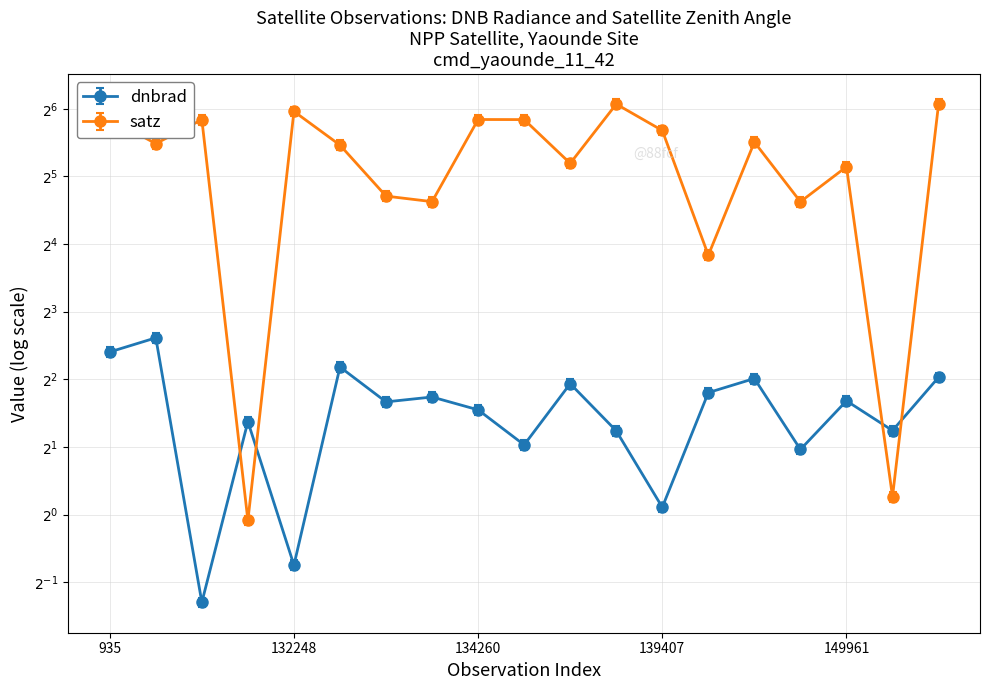

Rank the categories by satz value from highest to lowest.

6866, 10043, 132248, 935, 134260, 137268, 123193, 139407, 7712, 1970, 132426, 6596, 149961, 5570, 133521, 148995, 7001, 150147, 123540